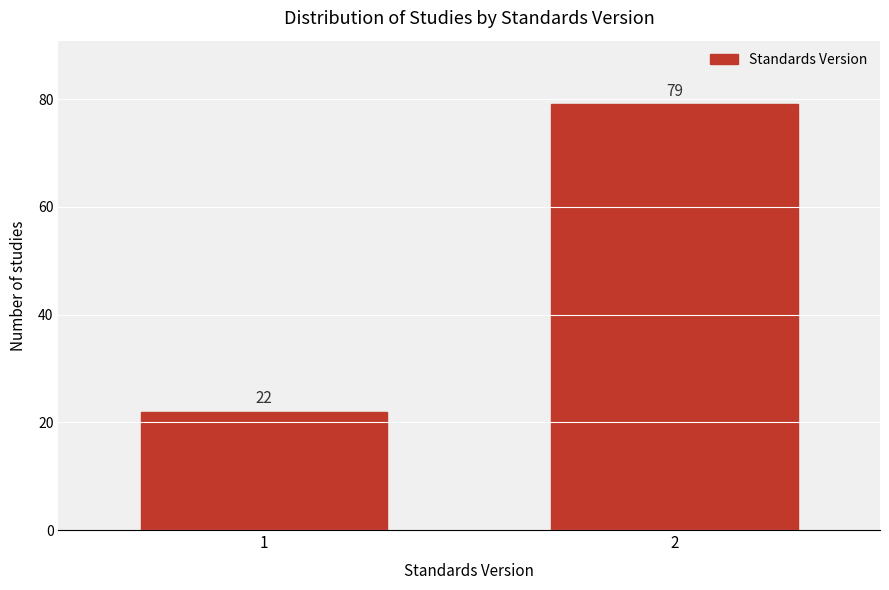

Reading right to left, extract all data points from this chart.

2=79	1=22